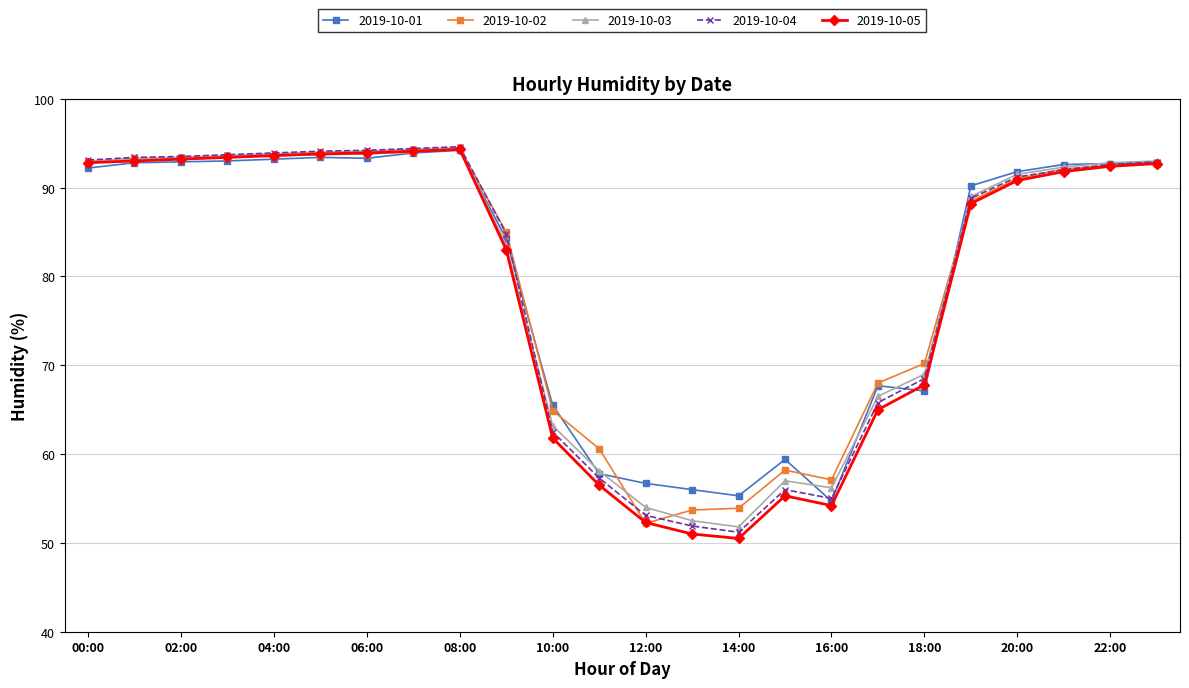

What is the value of the 2019-10-02 point at the 15th from the left?

53.9